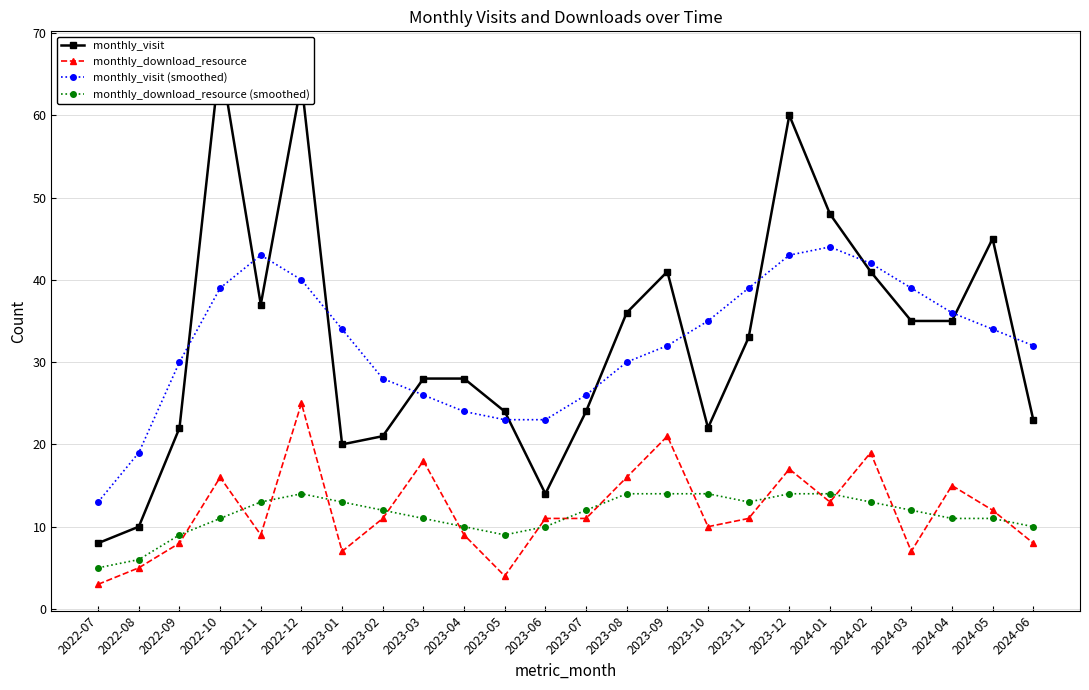

Reading left to right, transcribe all the data shown in this chart.

monthly_visit: 2022-07=8	2022-08=10	2022-09=22	2022-10=67	2022-11=37	2022-12=64	2023-01=20	2023-02=21	2023-03=28	2023-04=28	2023-05=24	2023-06=14	2023-07=24	2023-08=36	2023-09=41	2023-10=22	2023-11=33	2023-12=60	2024-01=48	2024-02=41	2024-03=35	2024-04=35	2024-05=45	2024-06=23
monthly_download_resource: 2022-07=3	2022-08=5	2022-09=8	2022-10=16	2022-11=9	2022-12=25	2023-01=7	2023-02=11	2023-03=18	2023-04=9	2023-05=4	2023-06=11	2023-07=11	2023-08=16	2023-09=21	2023-10=10	2023-11=11	2023-12=17	2024-01=13	2024-02=19	2024-03=7	2024-04=15	2024-05=12	2024-06=8
monthly_visit (smoothed): 2022-07=13	2022-08=19	2022-09=30	2022-10=39	2022-11=43	2022-12=40	2023-01=34	2023-02=28	2023-03=26	2023-04=24	2023-05=23	2023-06=23	2023-07=26	2023-08=30	2023-09=32	2023-10=35	2023-11=39	2023-12=43	2024-01=44	2024-02=42	2024-03=39	2024-04=36	2024-05=34	2024-06=32
monthly_download_resource (smoothed): 2022-07=5	2022-08=6	2022-09=9	2022-10=11	2022-11=13	2022-12=14	2023-01=13	2023-02=12	2023-03=11	2023-04=10	2023-05=9	2023-06=10	2023-07=12	2023-08=14	2023-09=14	2023-10=14	2023-11=13	2023-12=14	2024-01=14	2024-02=13	2024-03=12	2024-04=11	2024-05=11	2024-06=10